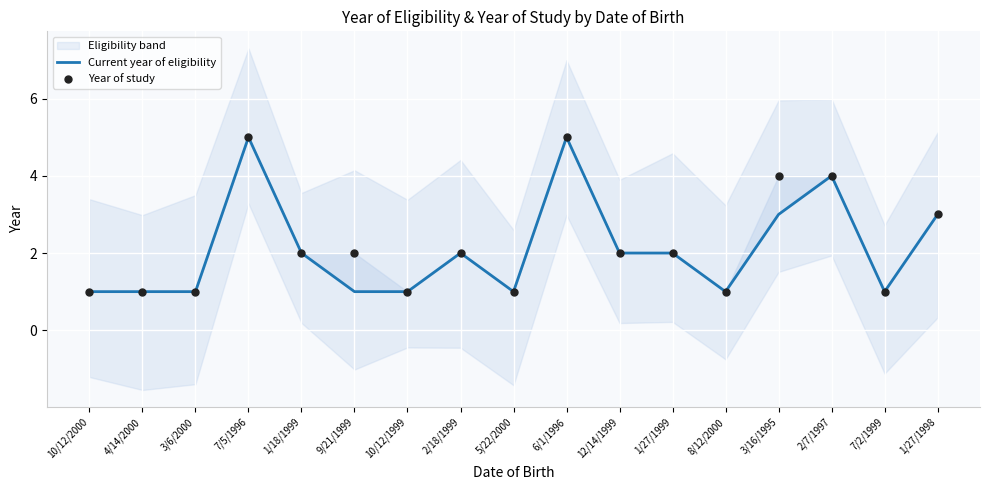

What are all the series names shown in the legend?

Current year of eligibility, Year of study